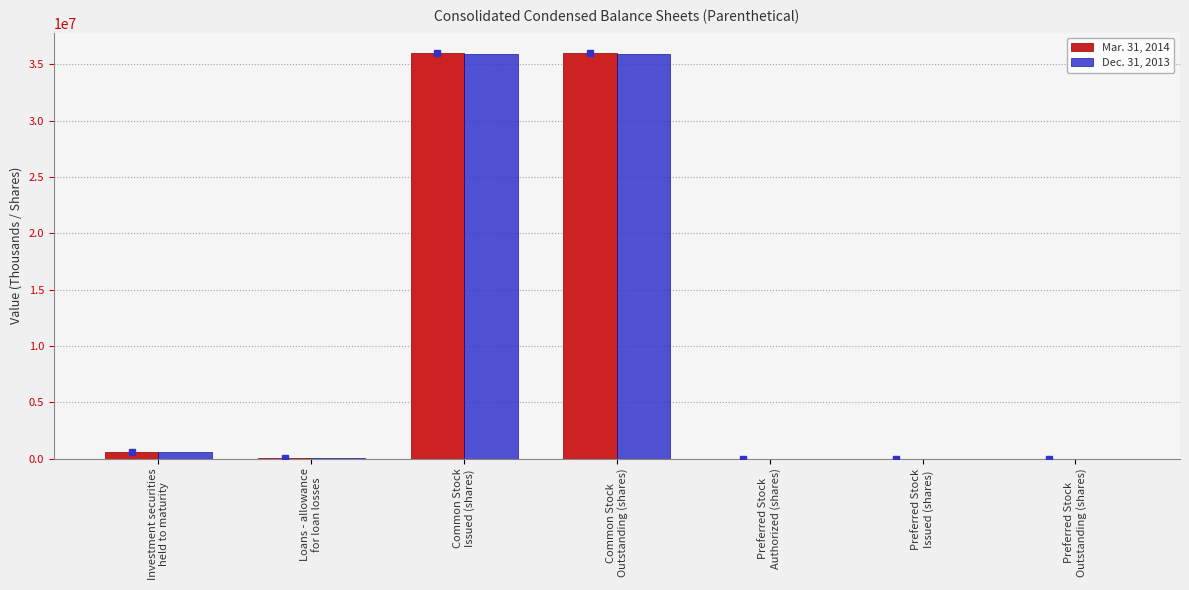

At which label is Dec. 31, 2013 closest to 17960943?

Investment securities
held to maturity